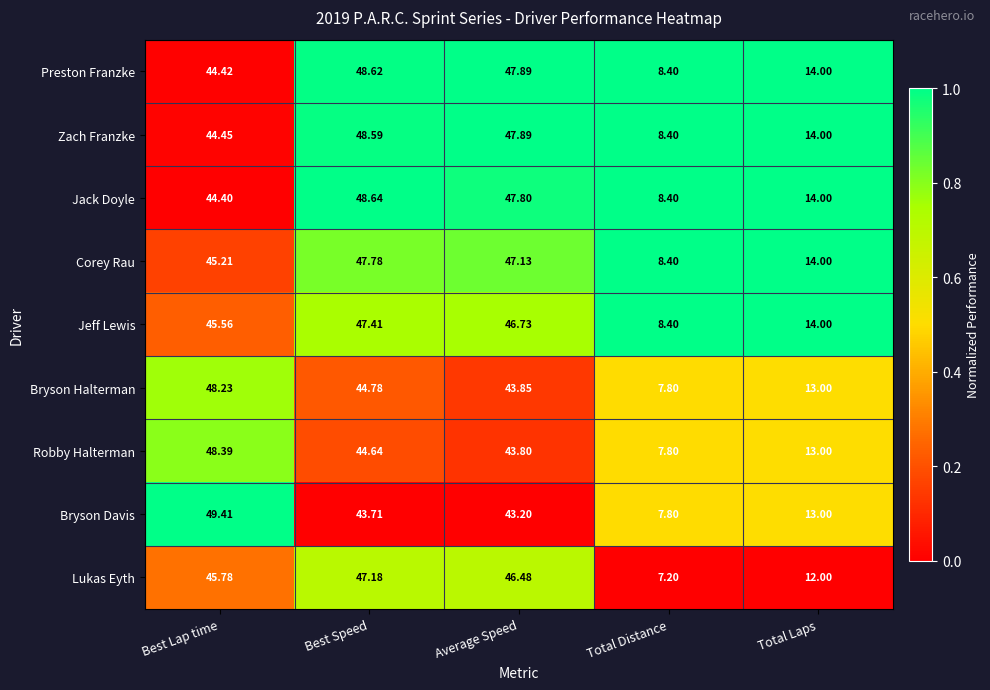

Which series changed the most between Best Lap time and Best Speed?

Bryson Davis